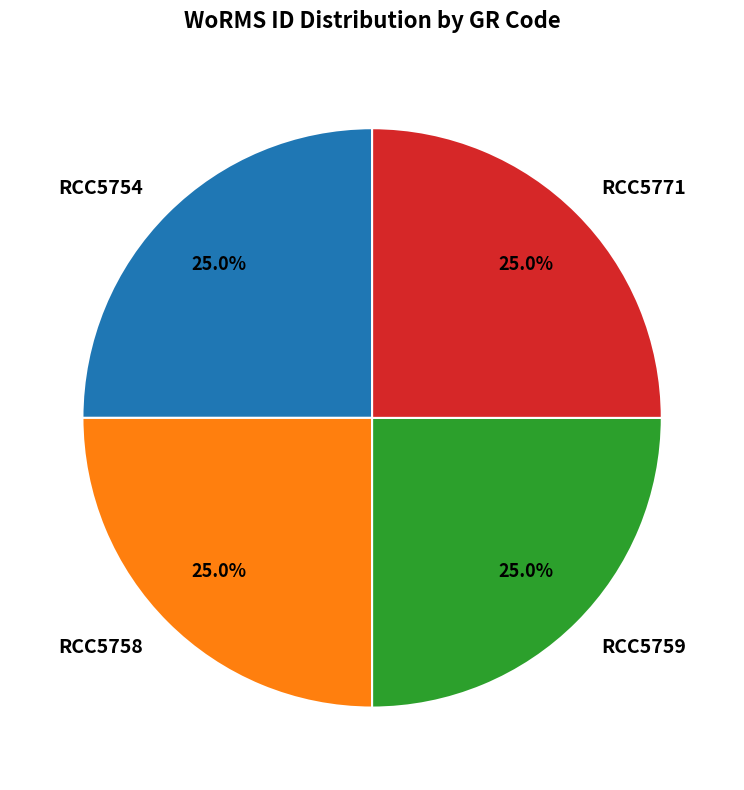

Does RCC5771 represent more than half of the total?

No